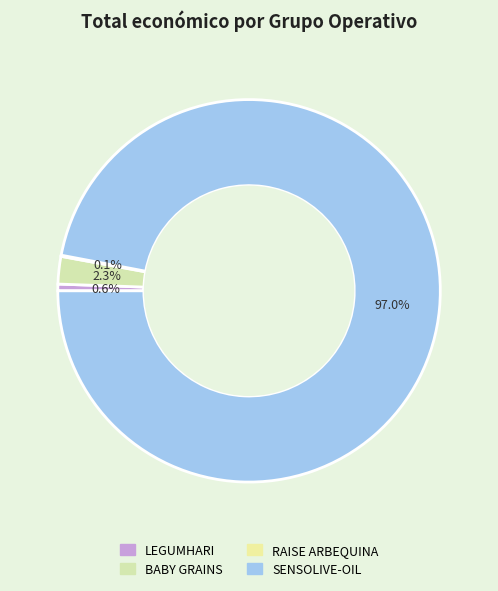

To the nearest percent, what is the average slice percentage?

25%